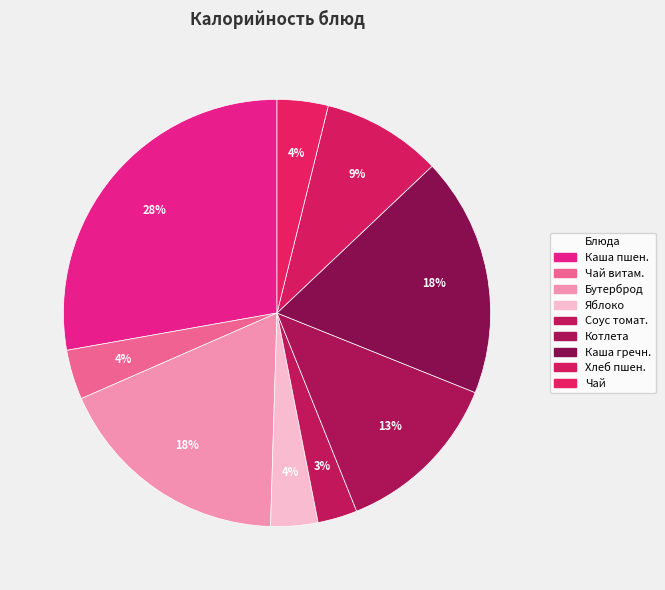

How many slices are in this pie chart?

9